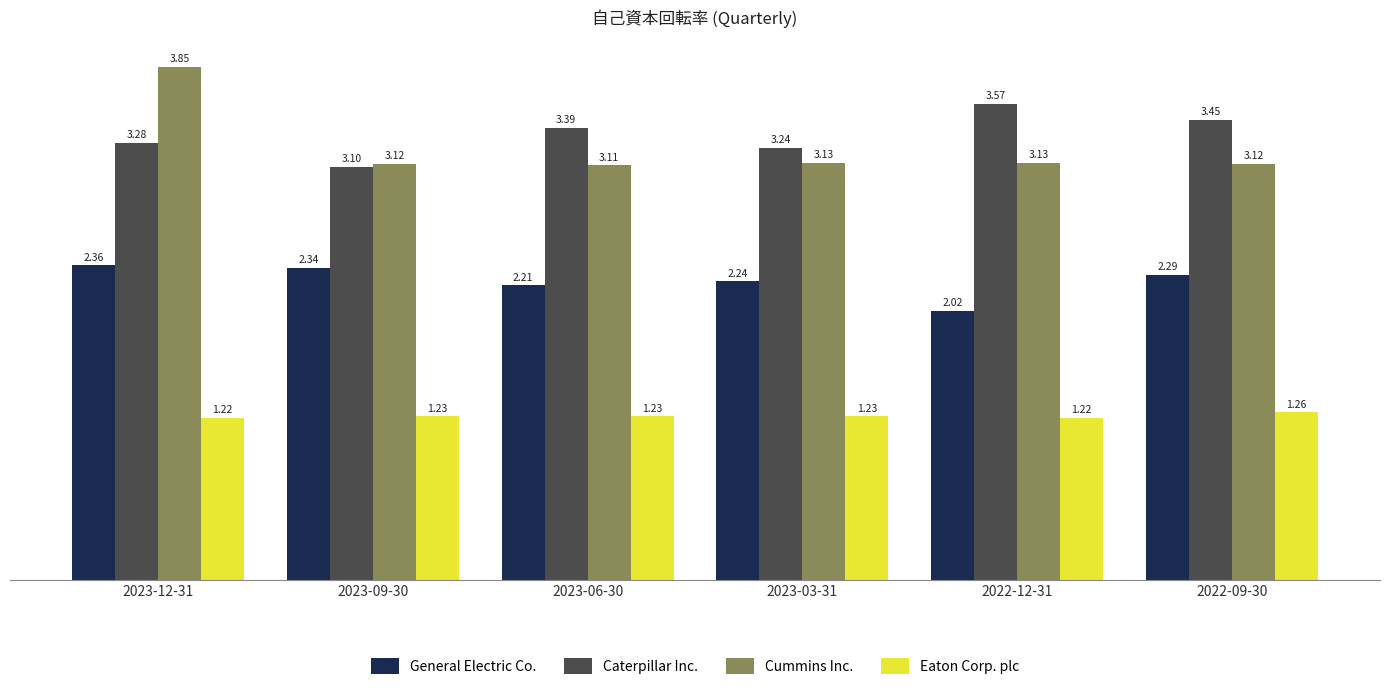

The value of Cummins Inc. at 2023-09-30 is 3.1. True or false?

True